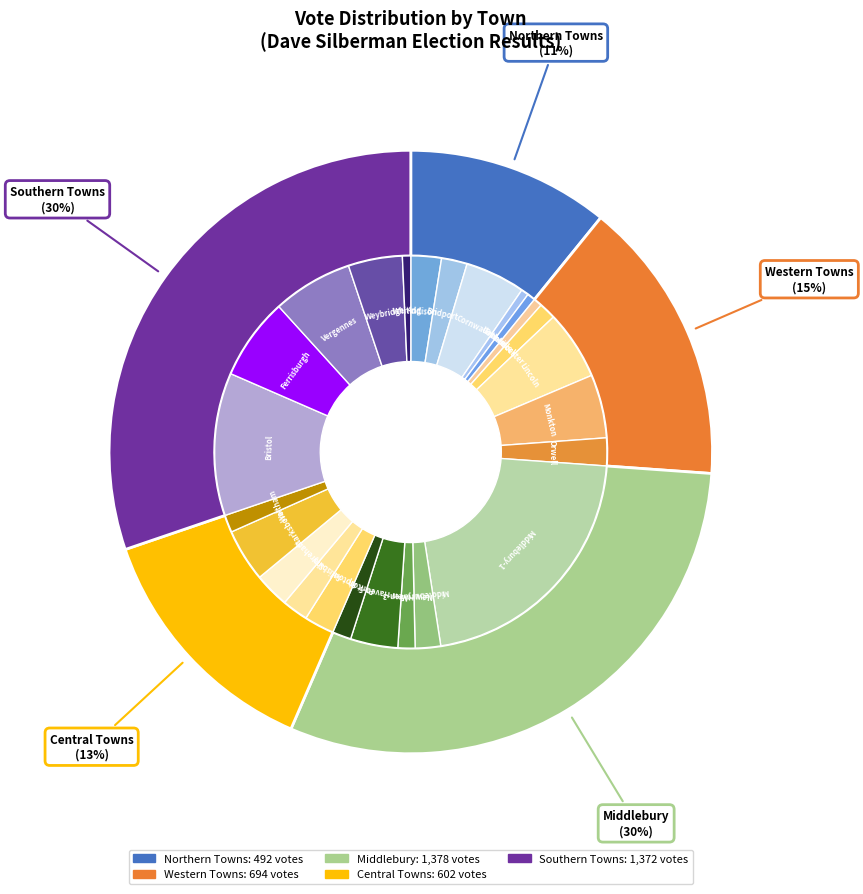

To the nearest percent, what is the difference between the Hancock and Weybridge slice percentages?

4%